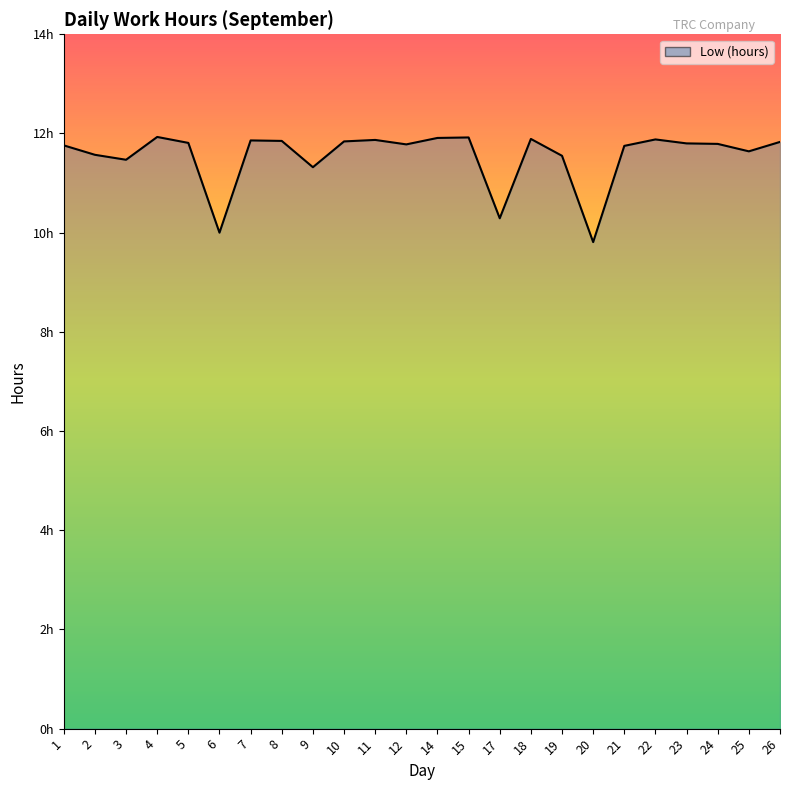

Which category has the highest value across all series?

4